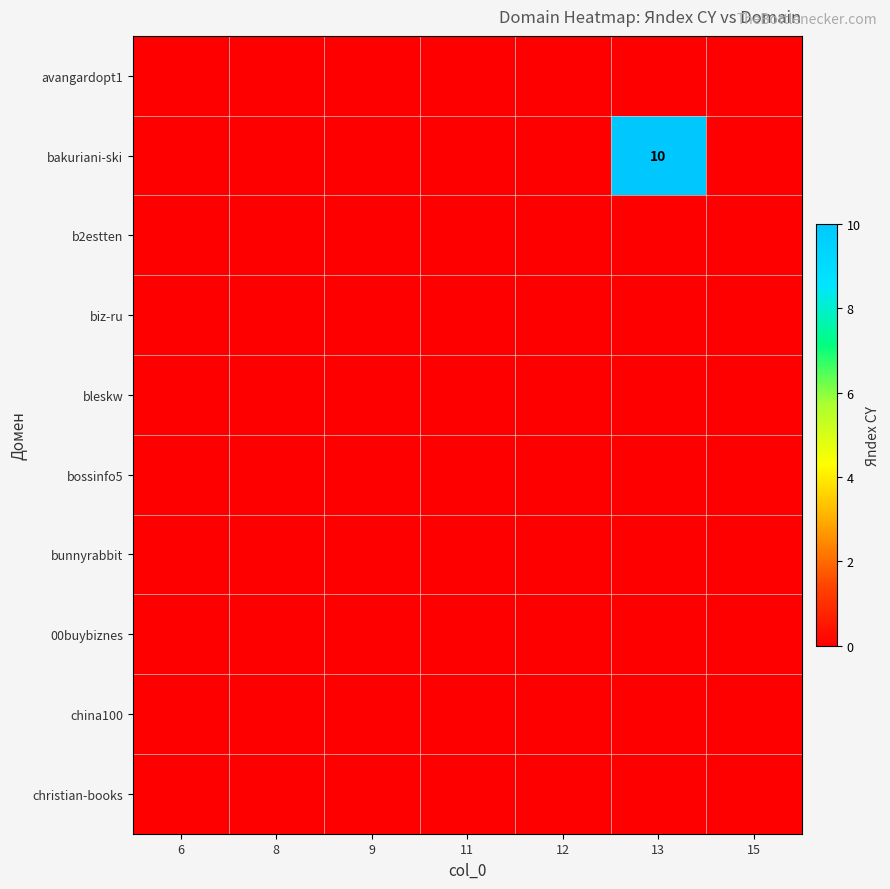

Which category has the lowest value across all series?

6